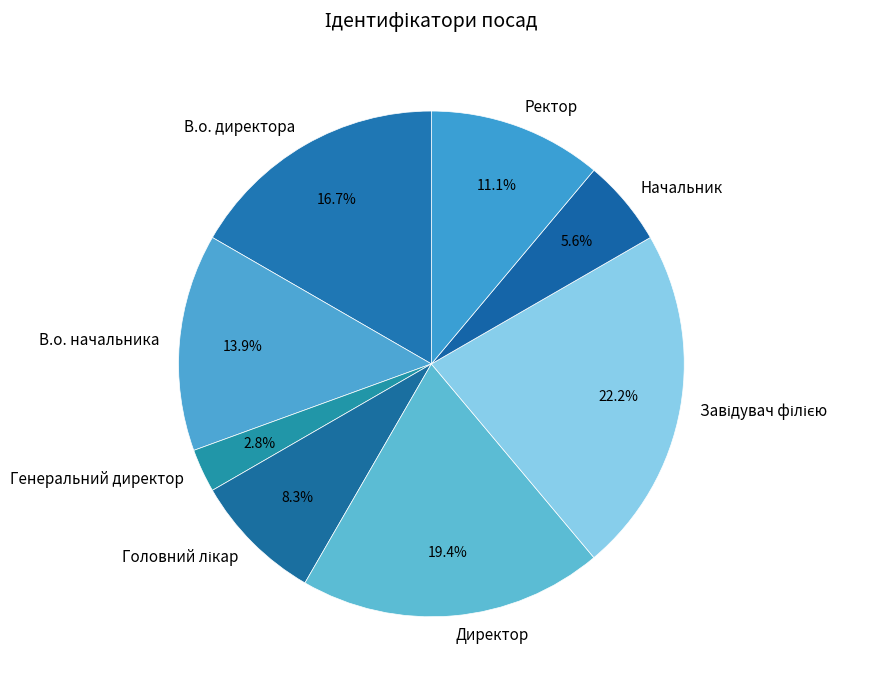

Which has a higher value, Генеральний директор or Начальник?

Начальник